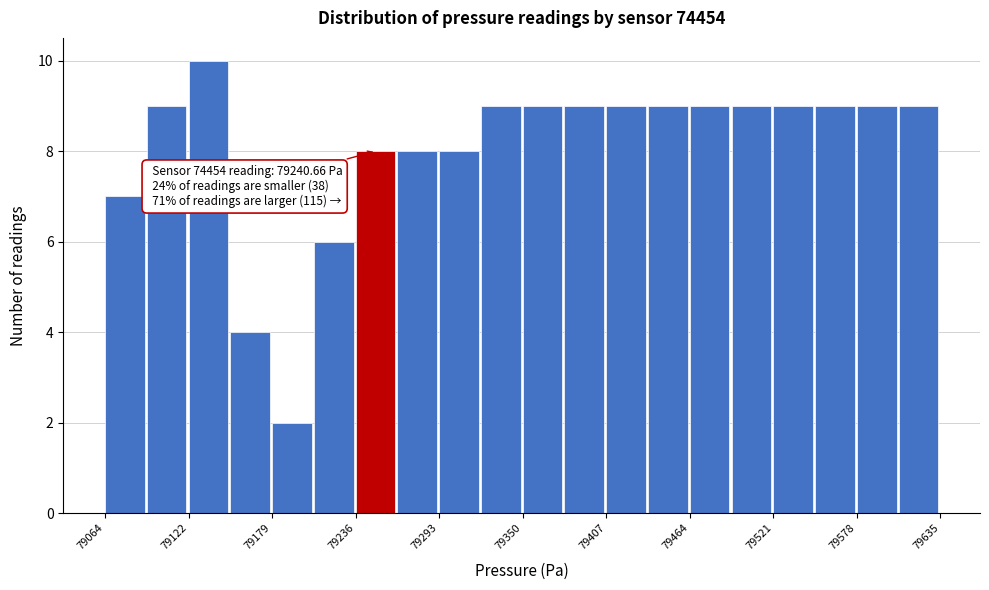

Around what value on the x-axis is the tallest bar? Give the approximate position of its centre, as read against the axis.

79140